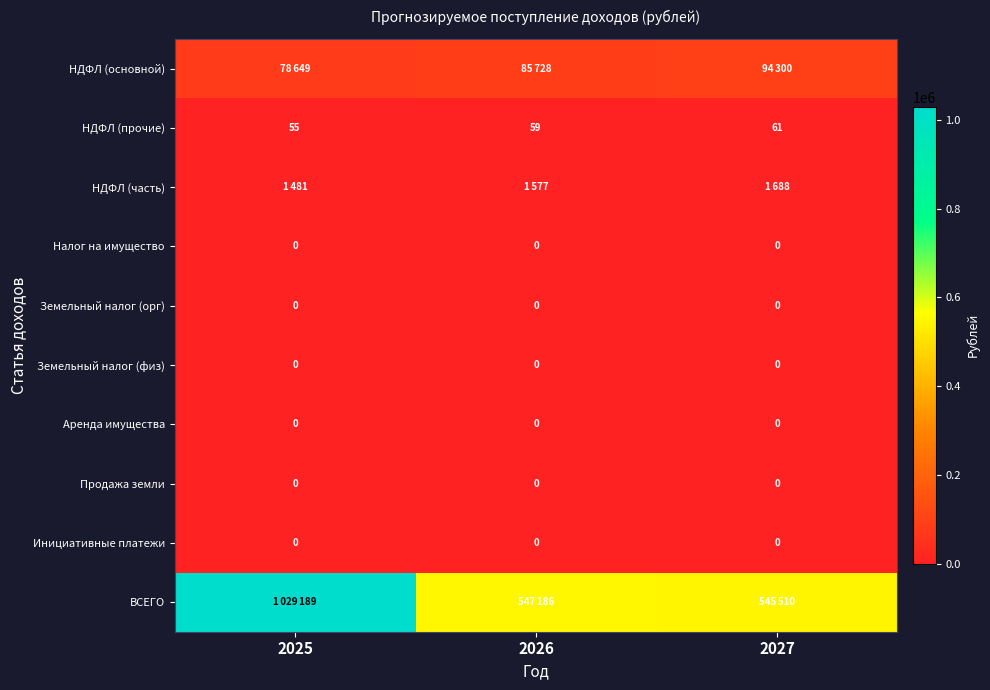

Is it true that Аренда имущества equals 0 at 2025?

True